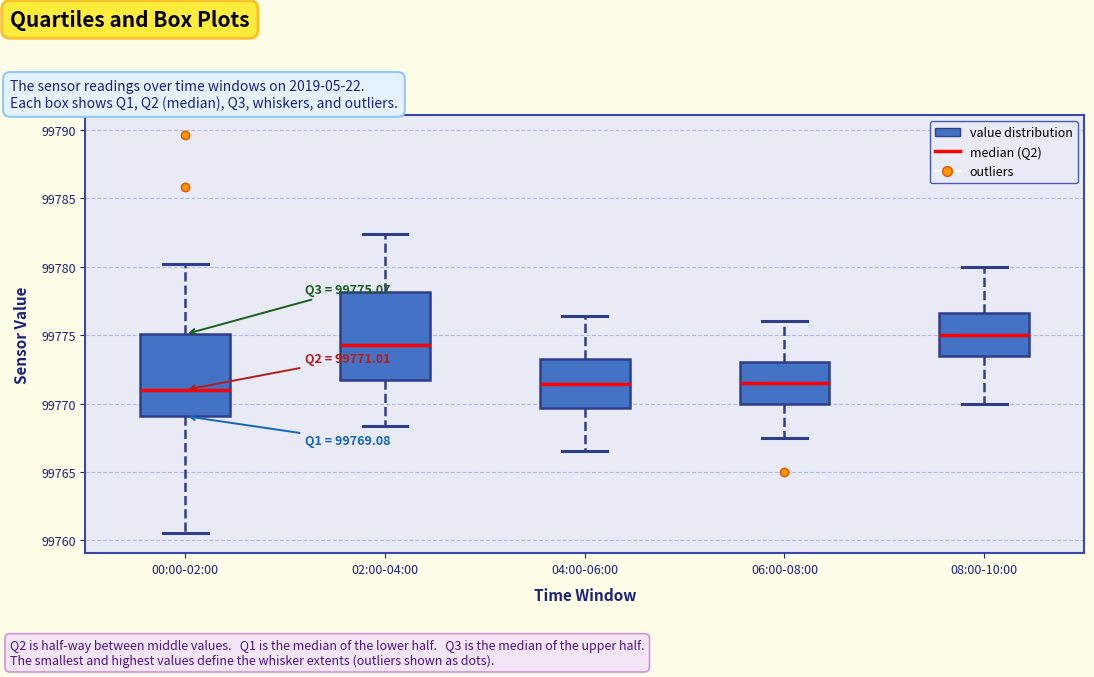

Which box's median line is the highest?

08:00-10:00